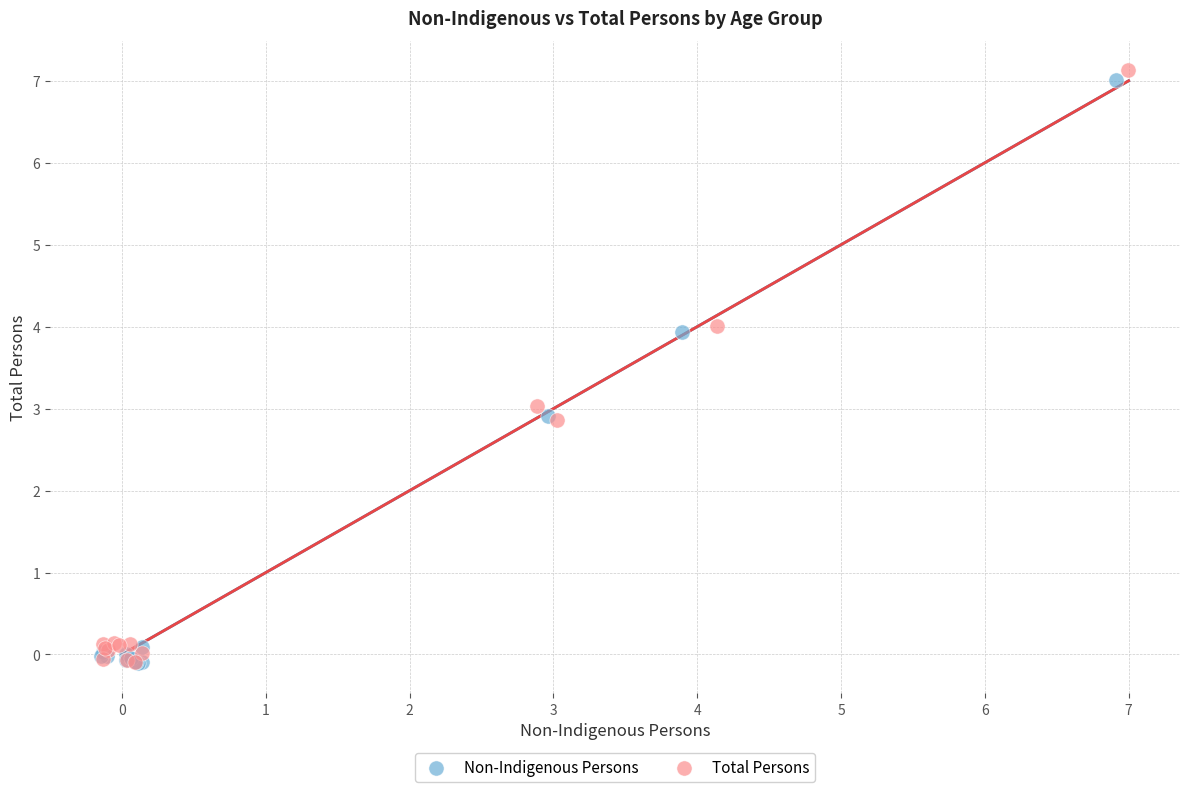

What are all the series names shown in the legend?

Non-Indigenous Persons, Total Persons